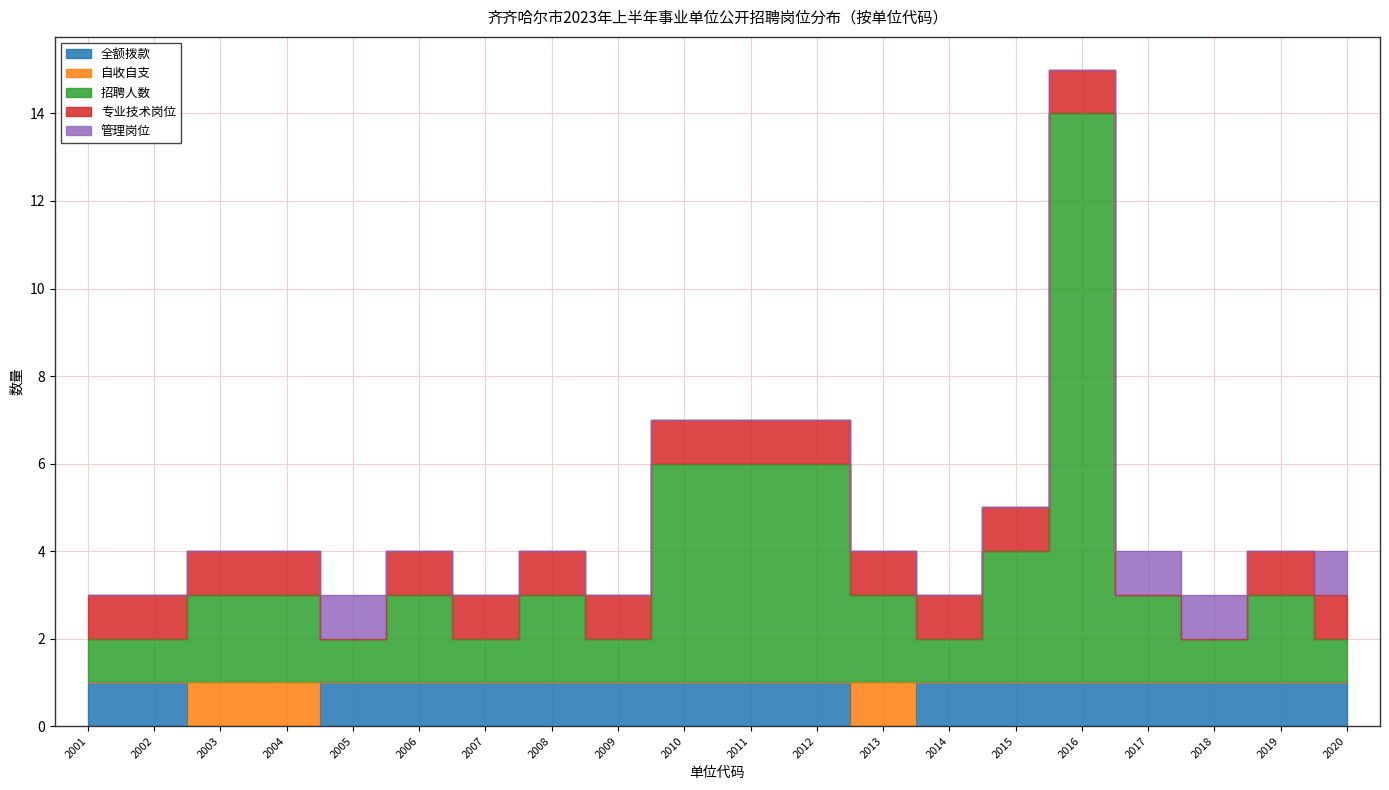

How many lines are shown in the chart?

5